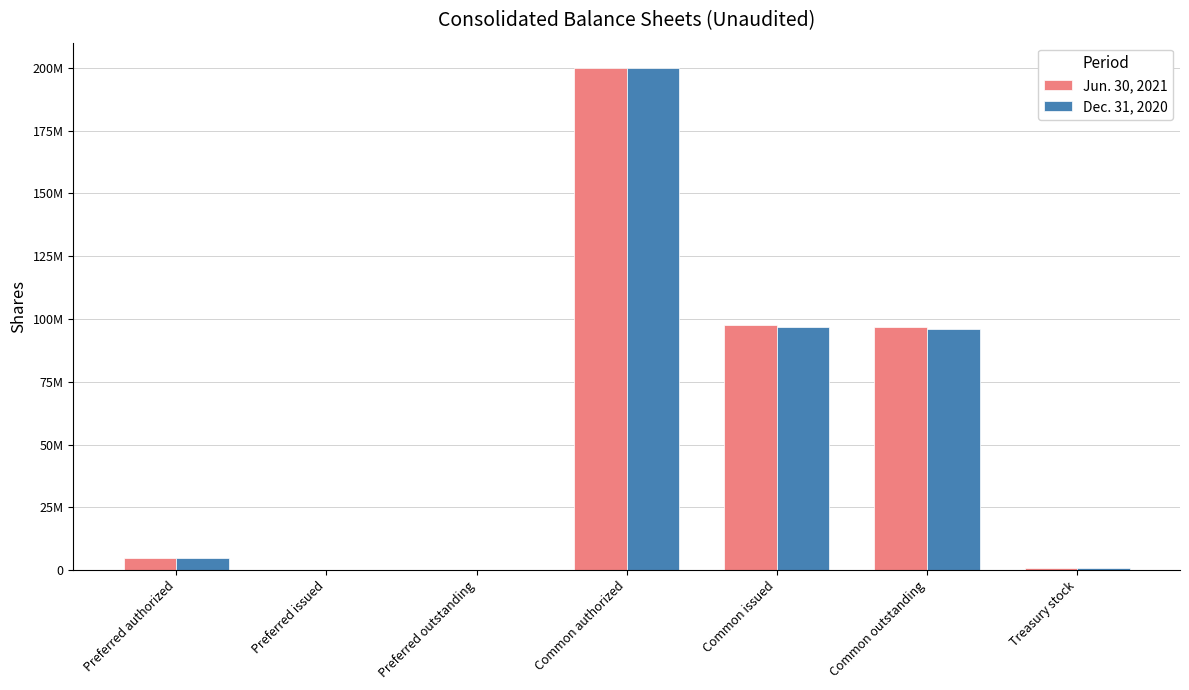

What are all the series names shown in the legend?

Jun. 30, 2021, Dec. 31, 2020